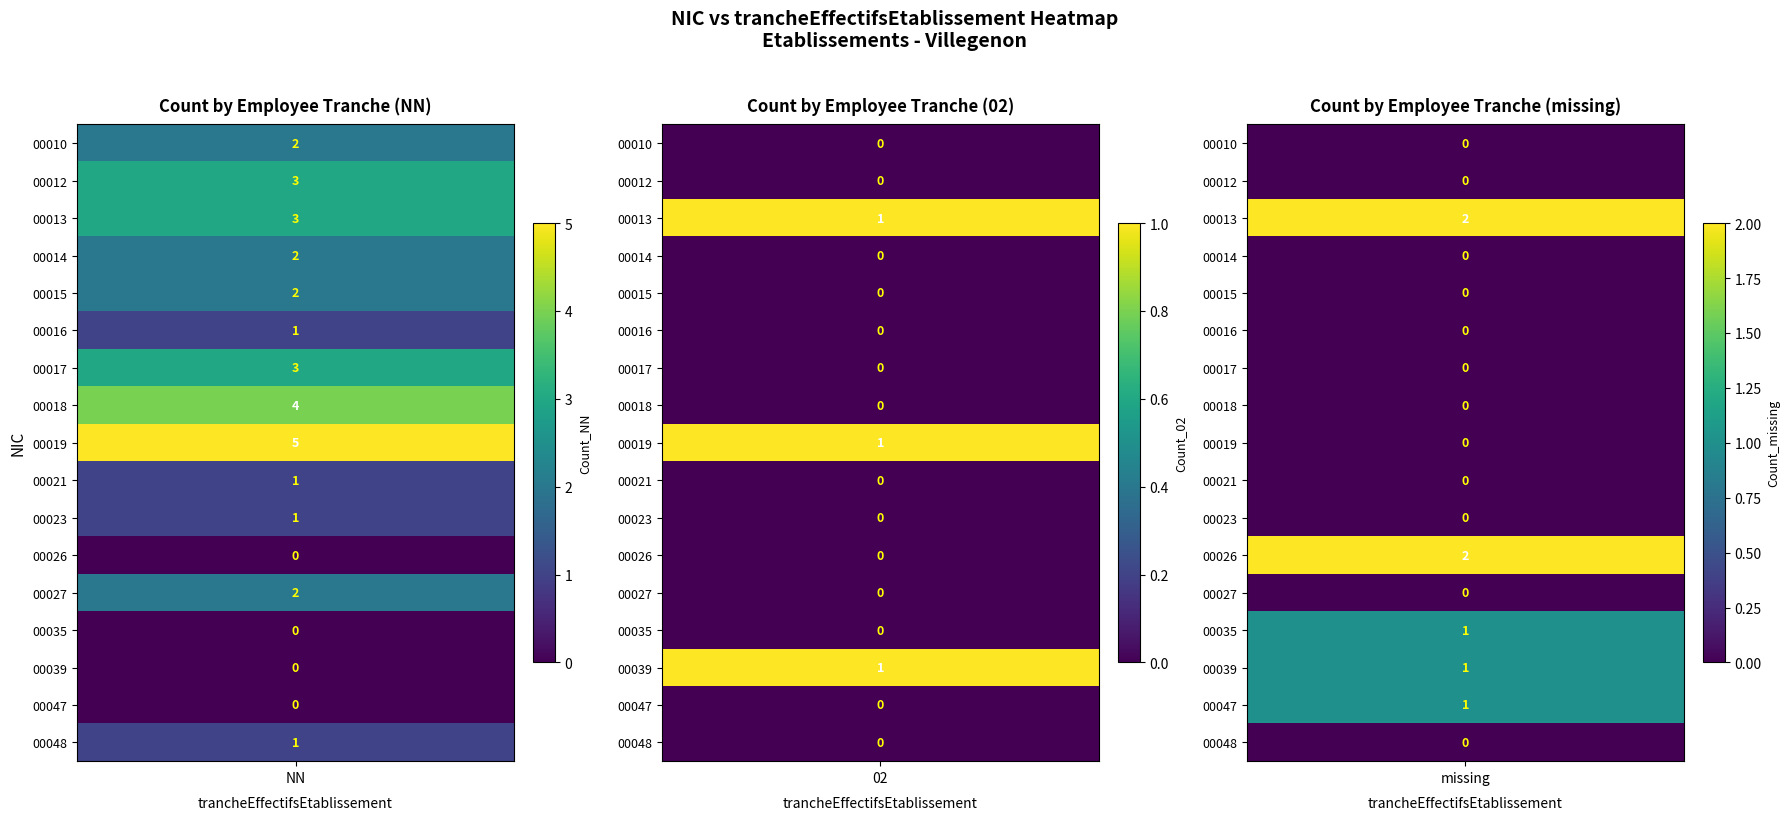

What is the minimum value for 00013?

2